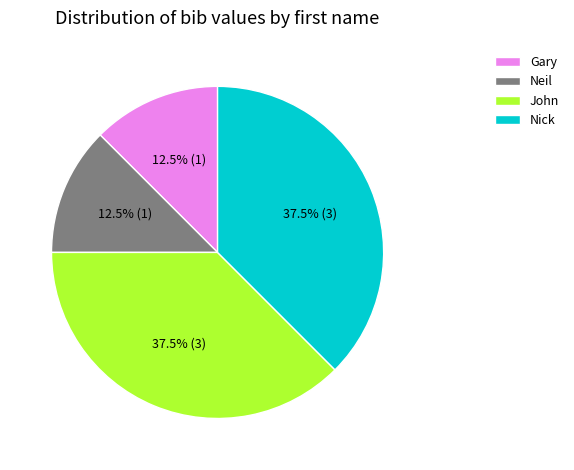

Combined, what portion of the pie is Gary and Neil?

25.0%